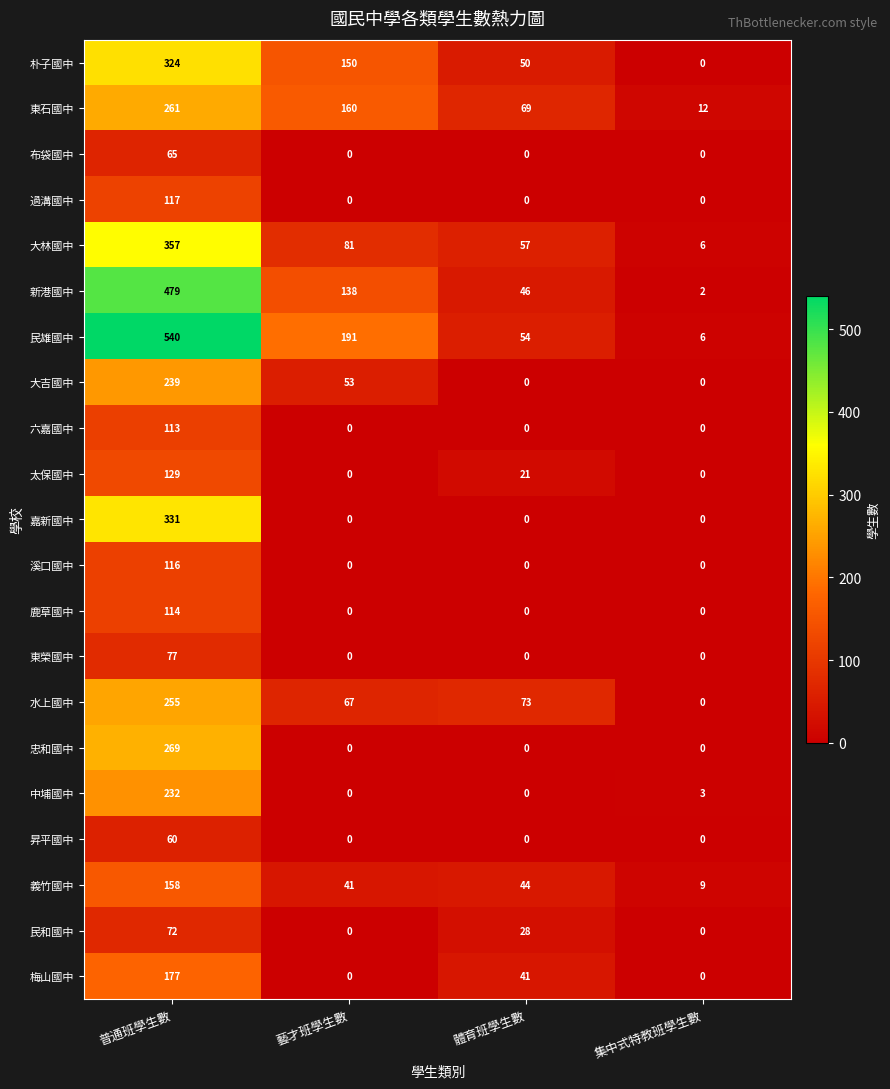

How many 大吉國中 values are between 0 and 239?

4